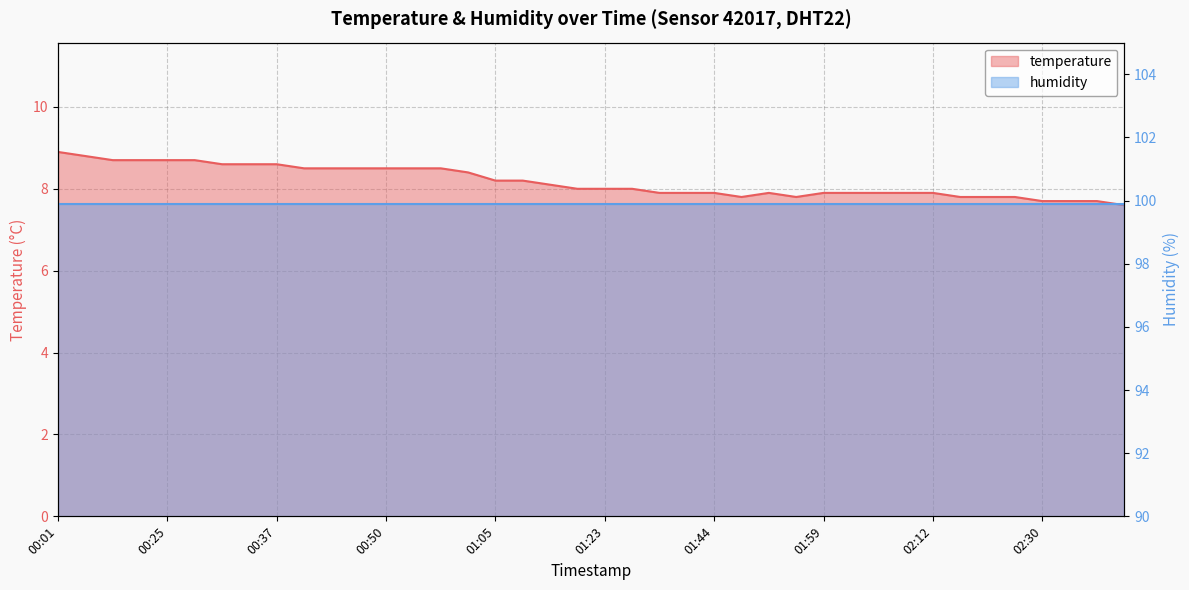

The chart shows a value of 8.5 at 00:53. True or false?

True